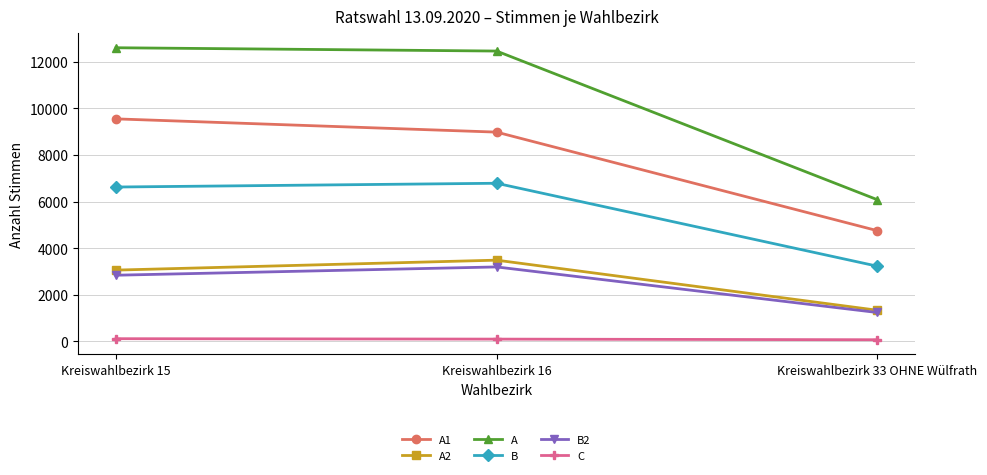

What is the sum of the C values at Kreiswahlbezirk 33 OHNE Wülfrath and Kreiswahlbezirk 15?

173